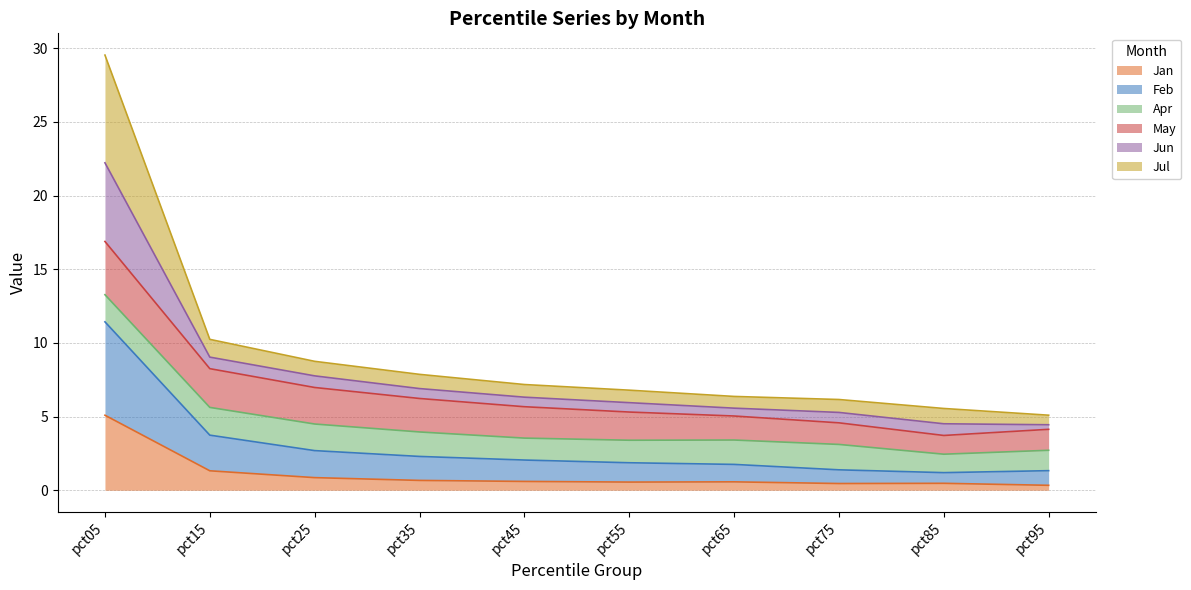

Where does the Feb series first go above 3?

pct05